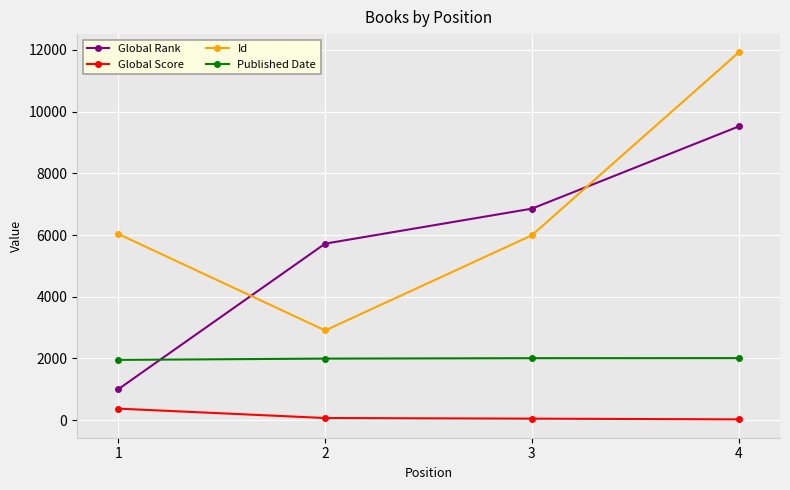

Which series changed the most between 2 and 4?

Id